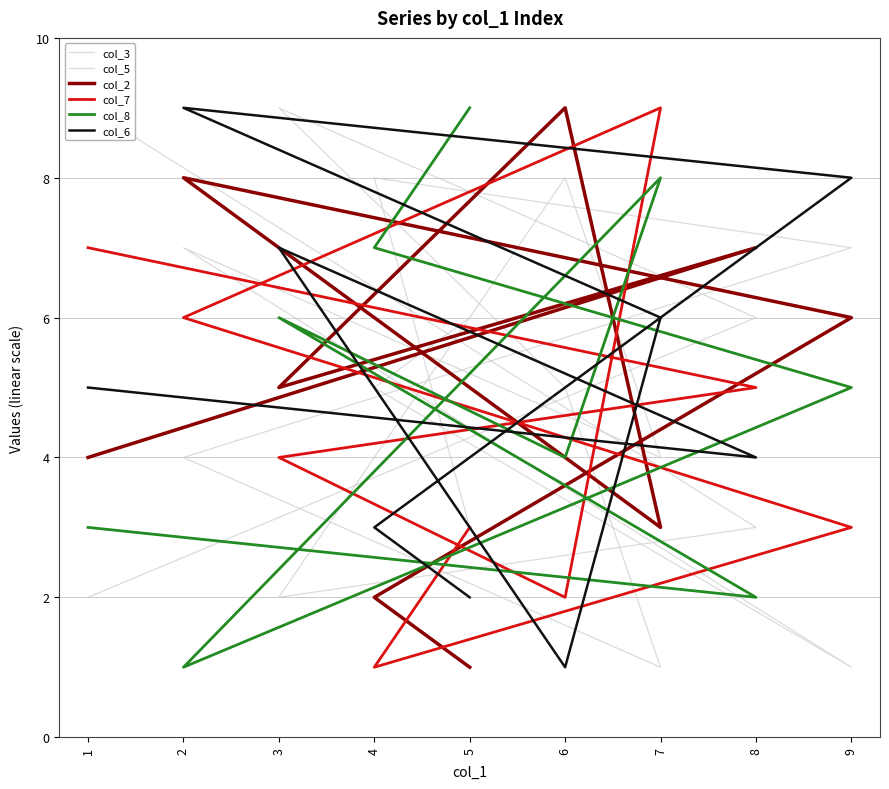

How many series are shown in this chart?

6